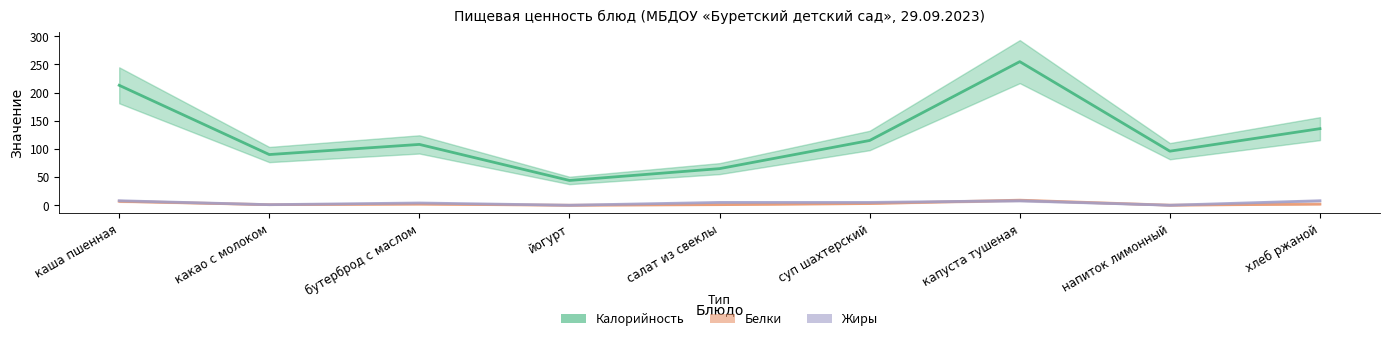

How many series are shown in this chart?

3